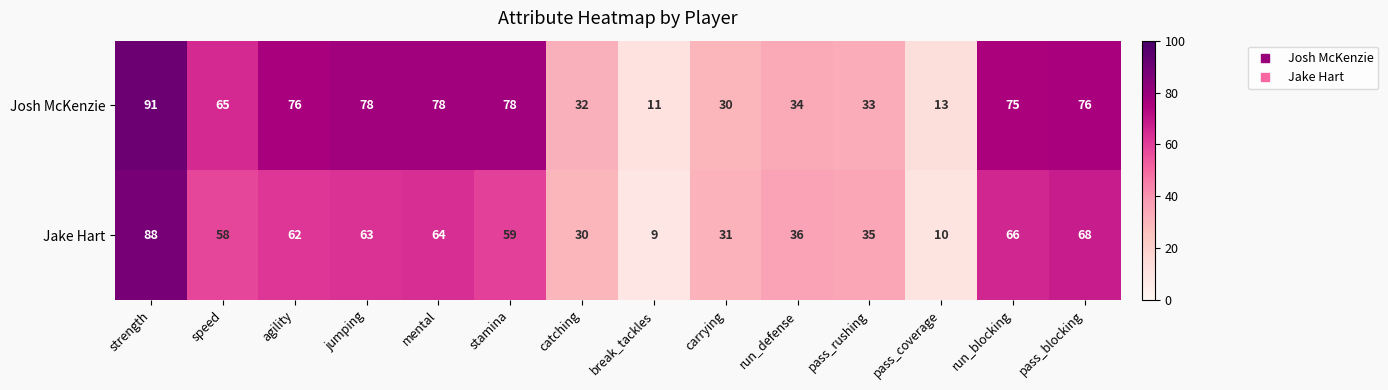

At which label is Jake Hart closest to 48?

speed